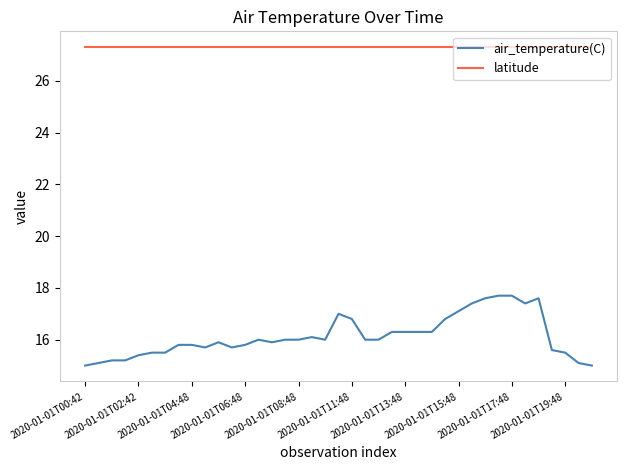

What is the lowest value of the air_temperature(C) series?

15.0